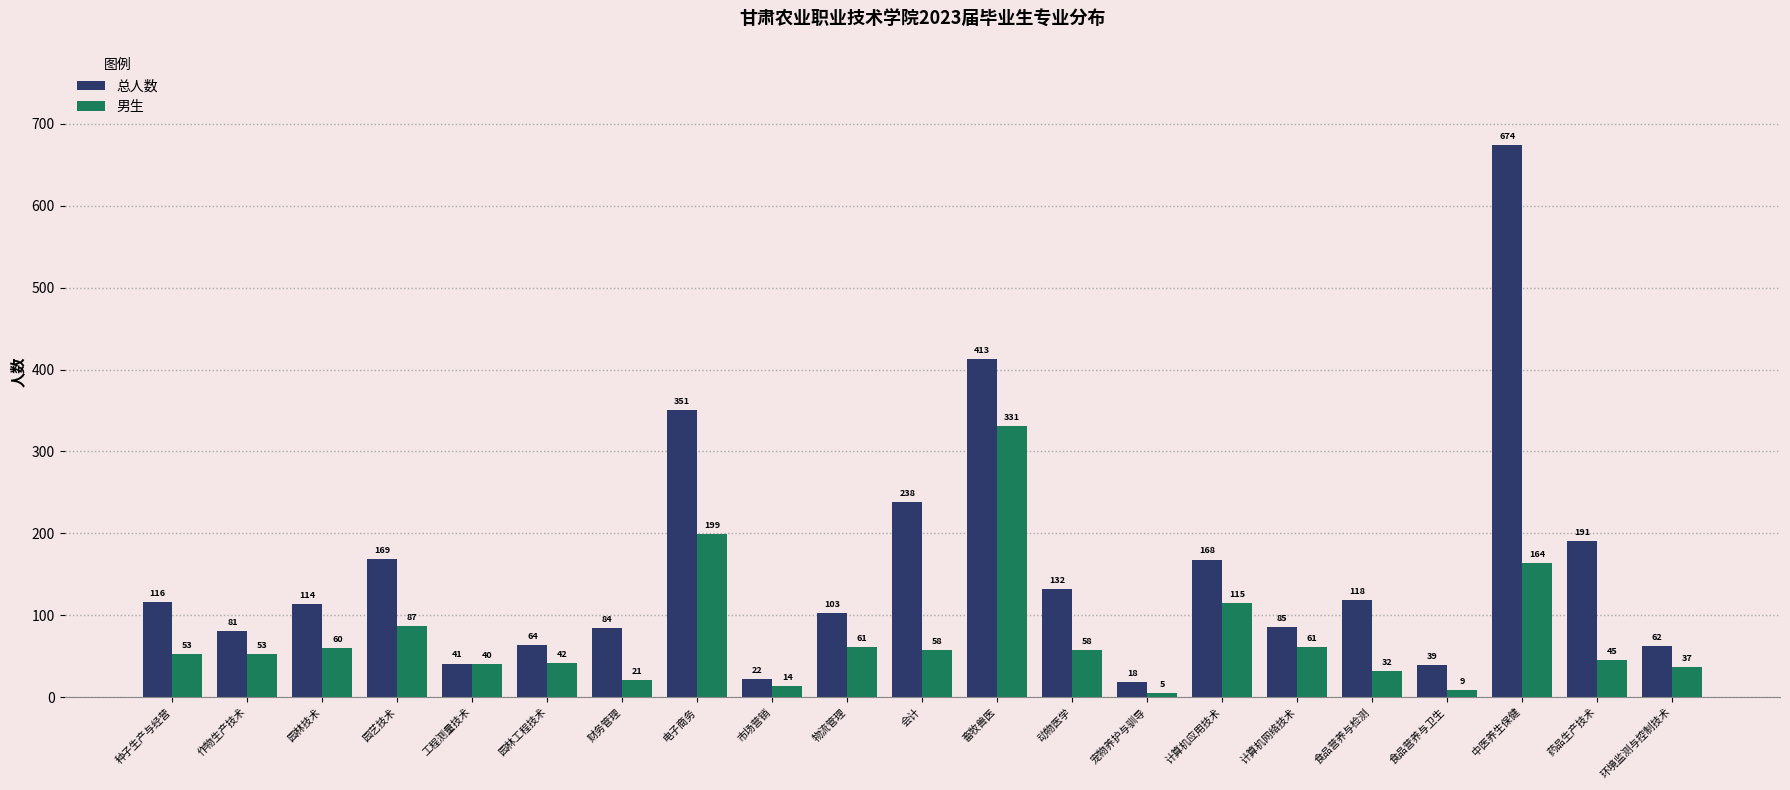

Which series has the largest range (max minus min)?

总人数